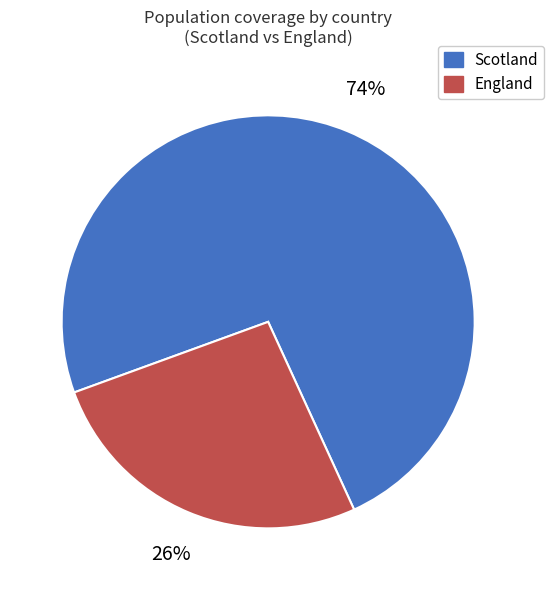

To the nearest percent, what is the average slice percentage?

50%